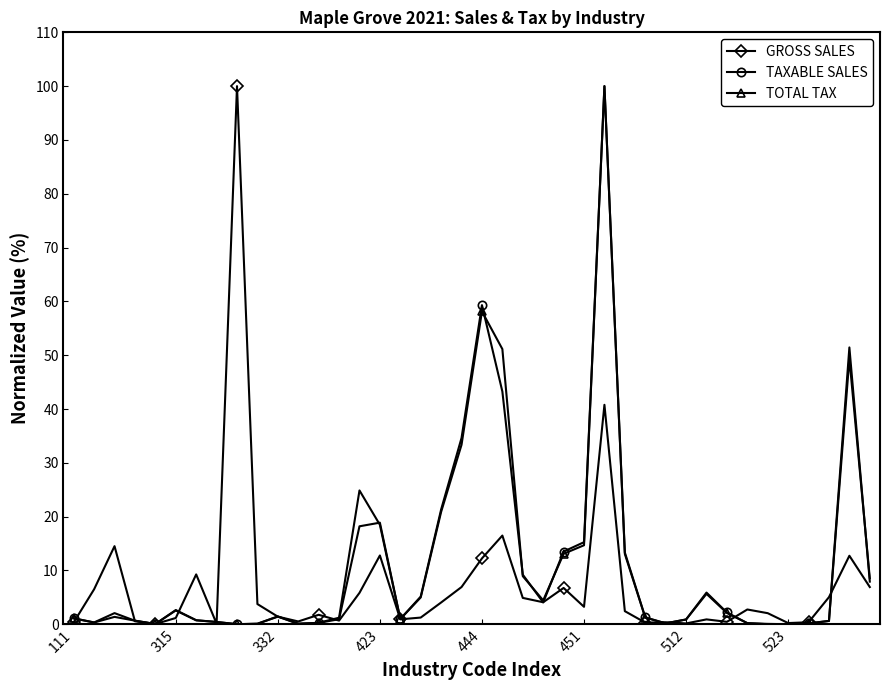

Does the chart have visible grid lines?

No